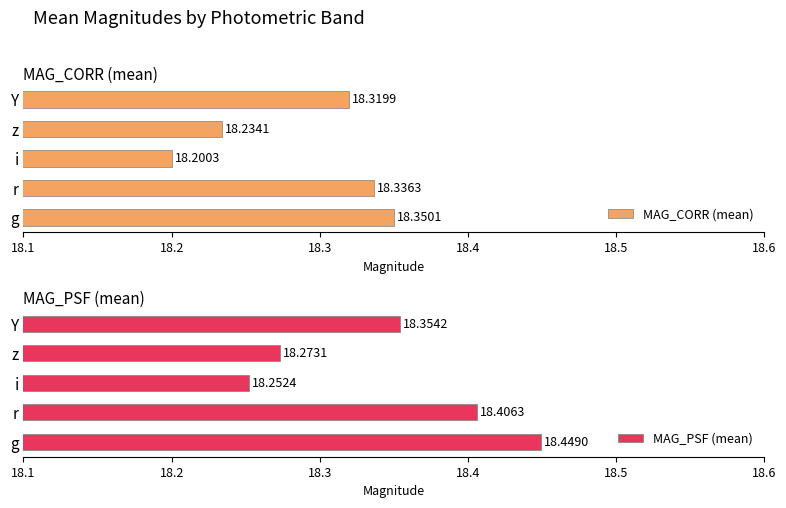

What are all the series names shown in the legend?

MAG_CORR (mean), MAG_PSF (mean)